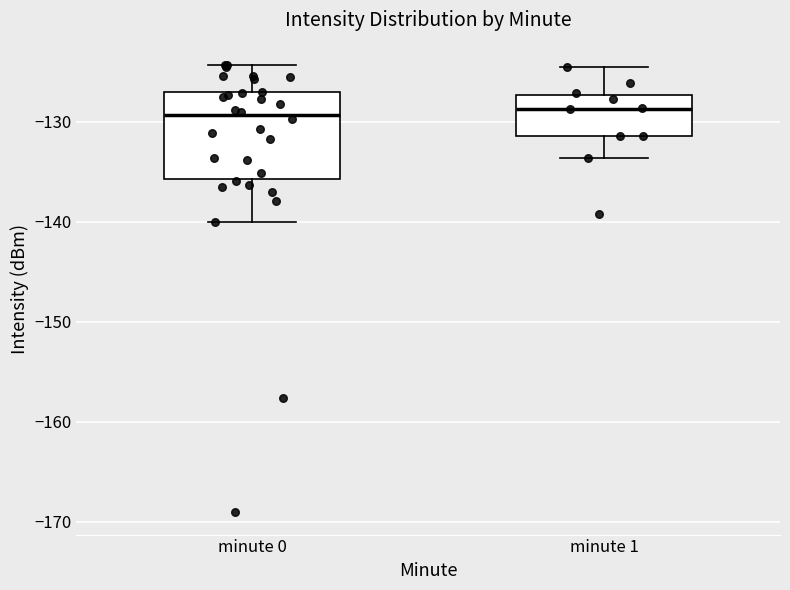

Reading left to right, read every box against the y-axis: the position of its median line, the range the box covers, and the ends of its whiskers. The values are not printed on the chart, so give them approximately, as read against the axis.

minute 0: median -129, box -136 to -127, whiskers -140 to -124
minute 1: median -129, box -131 to -127, whiskers -134 to -124